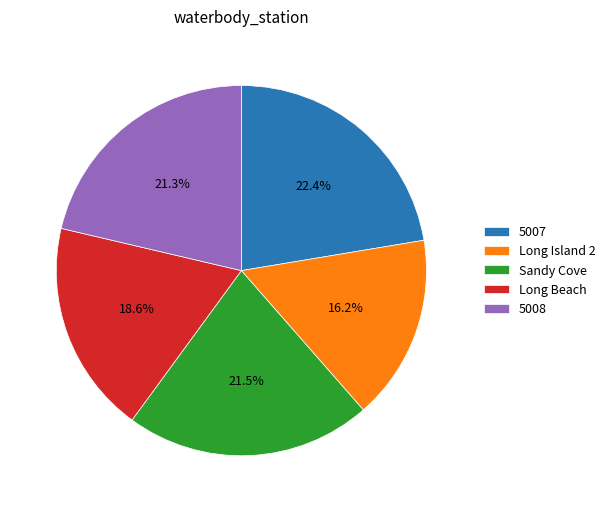

Does any single category account for the majority?

No